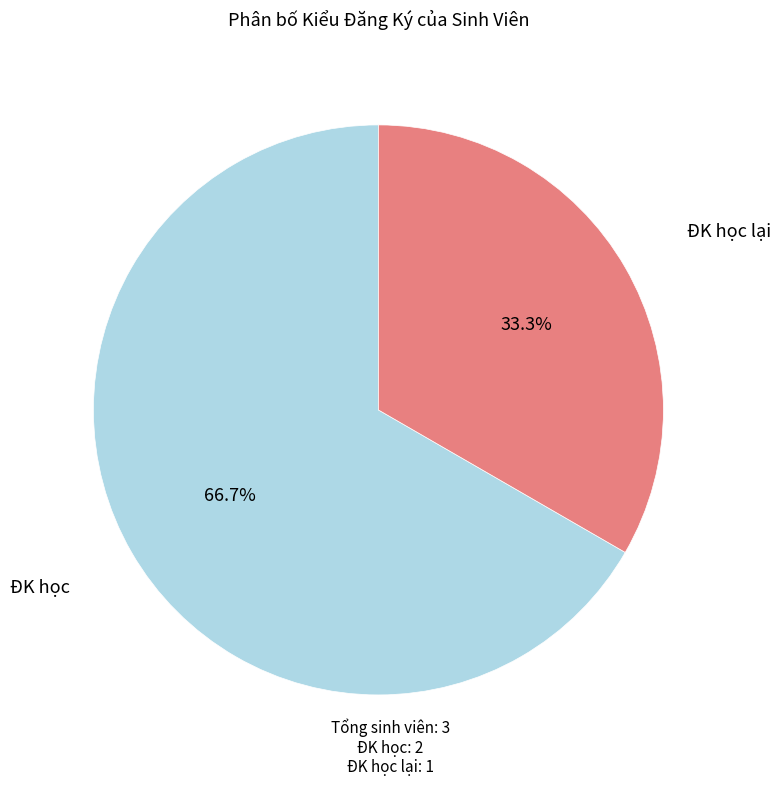

How many segments does this pie chart have?

2